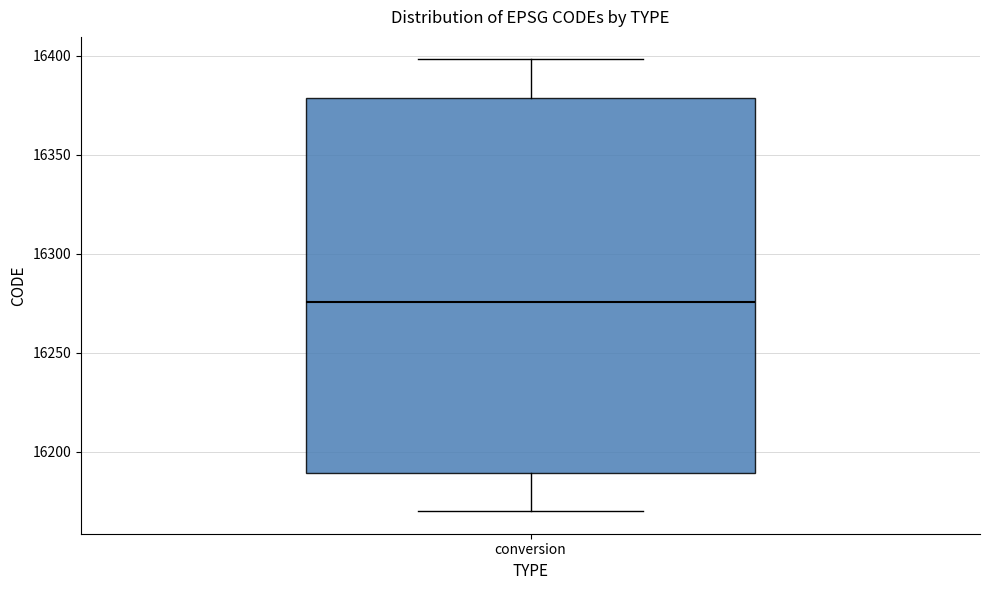

Transcribe this box plot: give where the median line is, the range the box spans, and where the two whiskers end, as read against the y-axis. The values are not printed on the chart, so give them approximately, as read against the axis.

median 16275, box 16190 to 16380, whiskers 16170 to 16400